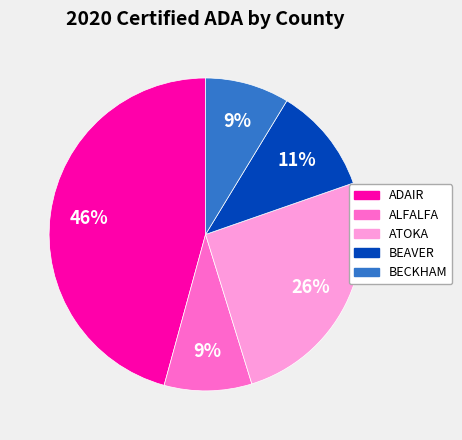

To the nearest percent, what is the combined percentage of BEAVER and ALFALFA?

20%